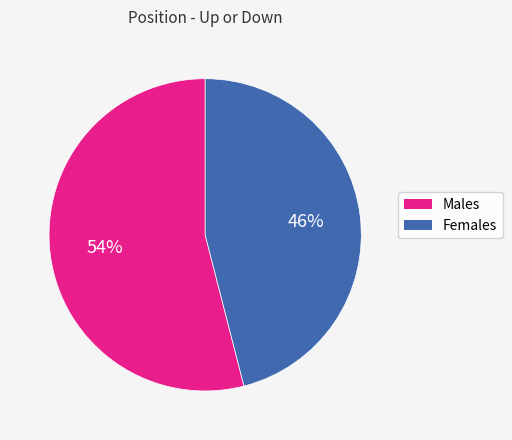

Is there any slice that represents more than half of the pie?

Yes